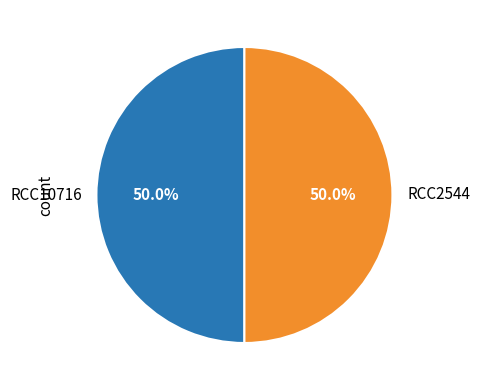

To the nearest percent, what percentage of the pie is RCC2544?

50%